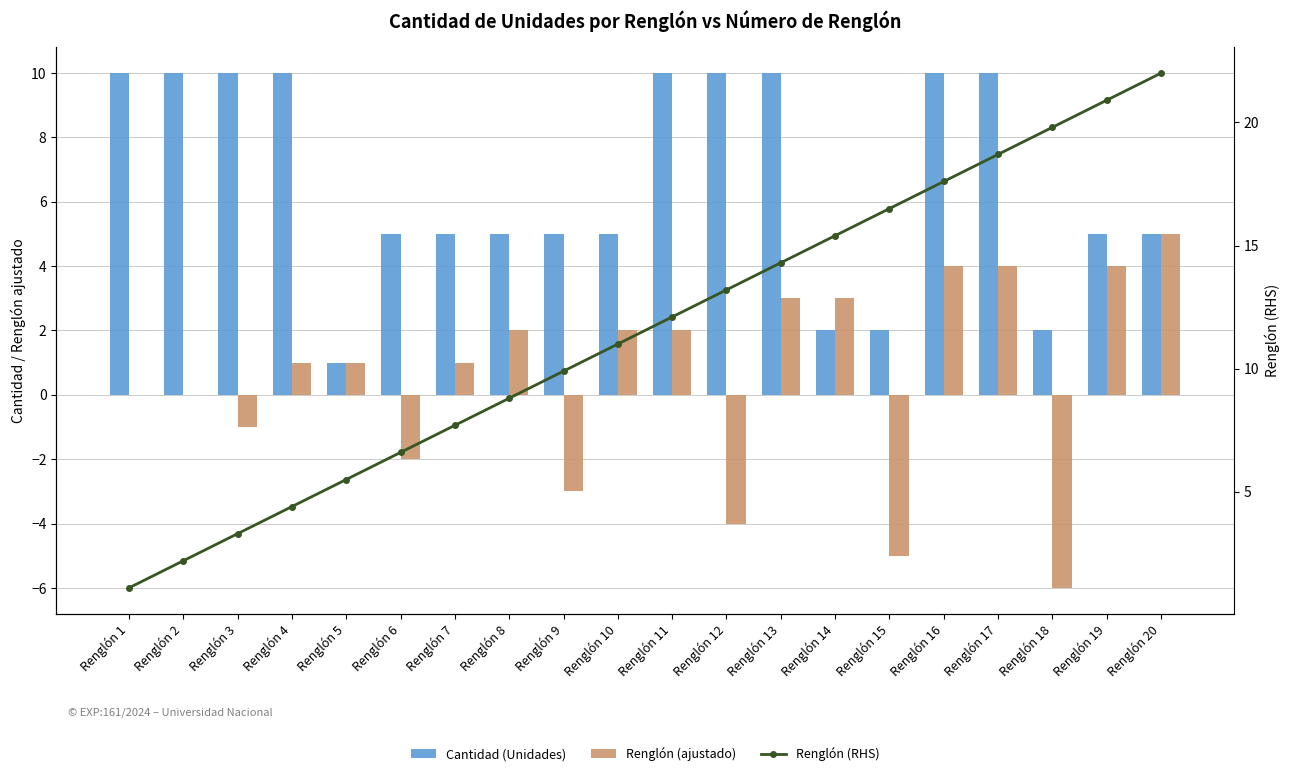

What is the value of the Cantidad (Unidades) bar at the 2nd from the left?

10.0